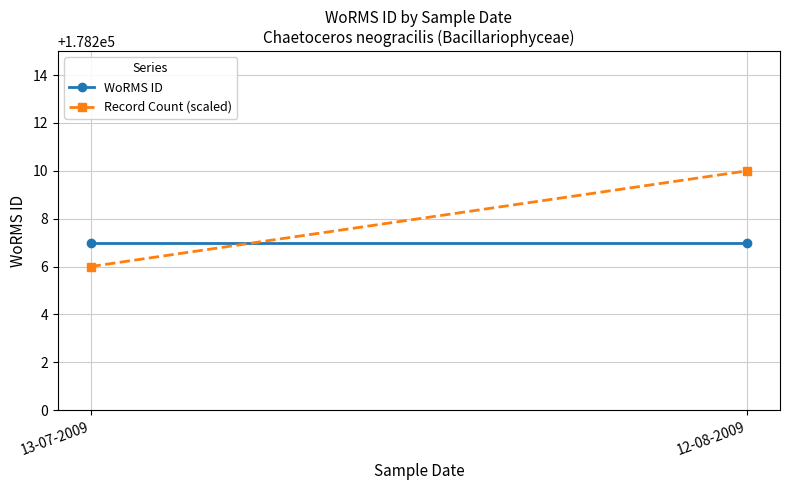

Reading right to left, list all the values displayed in this chart.

WoRMS ID: 178207	178207
Record Count (scaled): 178210	178206